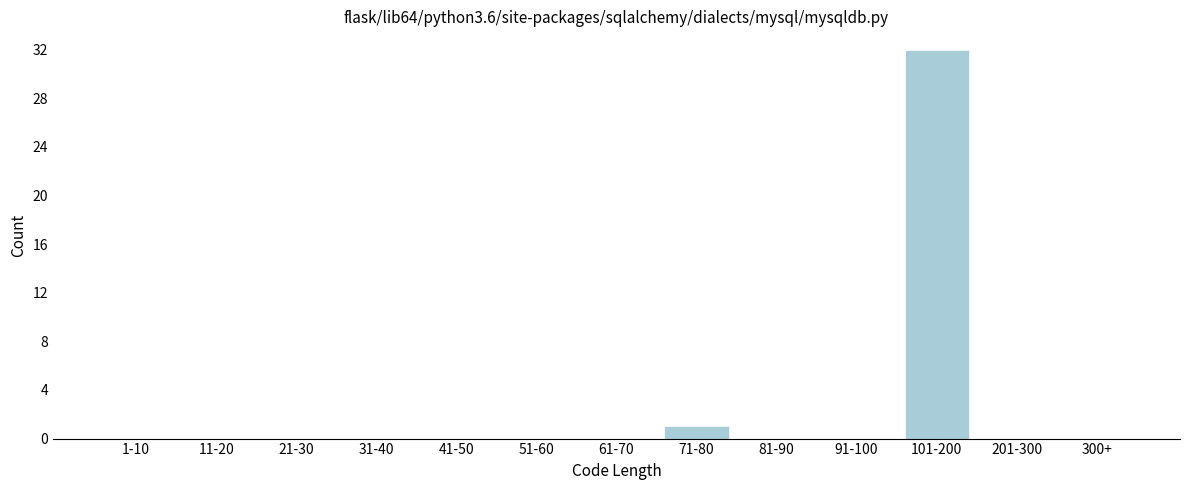

Reading left to right, list all the values displayed in this chart.

1-10=0	11-20=0	21-30=0	31-40=0	41-50=0	51-60=0	61-70=0	71-80=1	81-90=0	91-100=0	101-200=32	201-300=0	300+=0